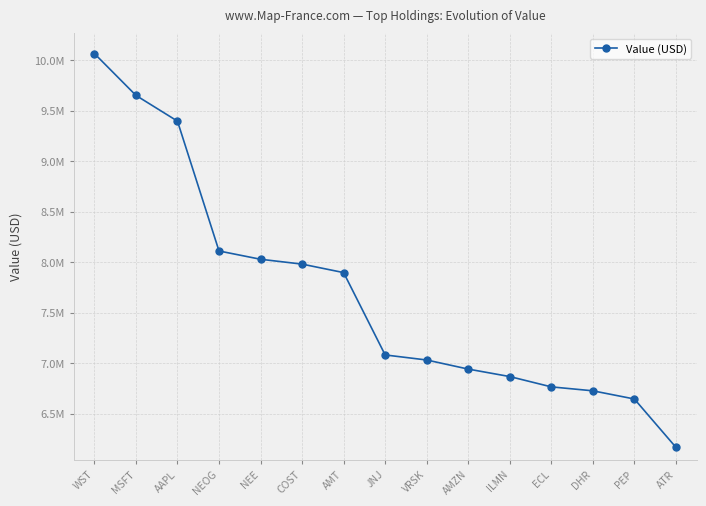

What is the average value?

7689733